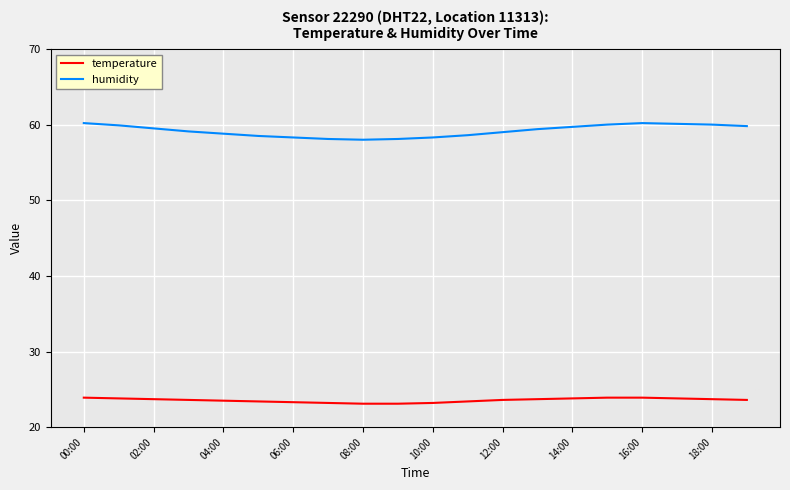

True or false: temperature and humidity cross at least once.

False